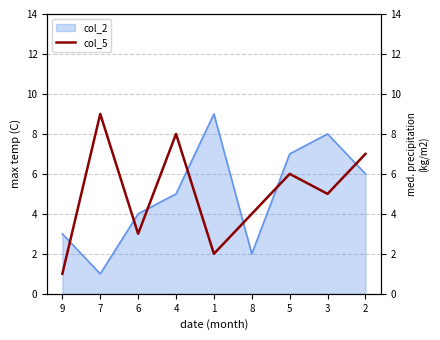

What is the maximum value shown in the chart?

9